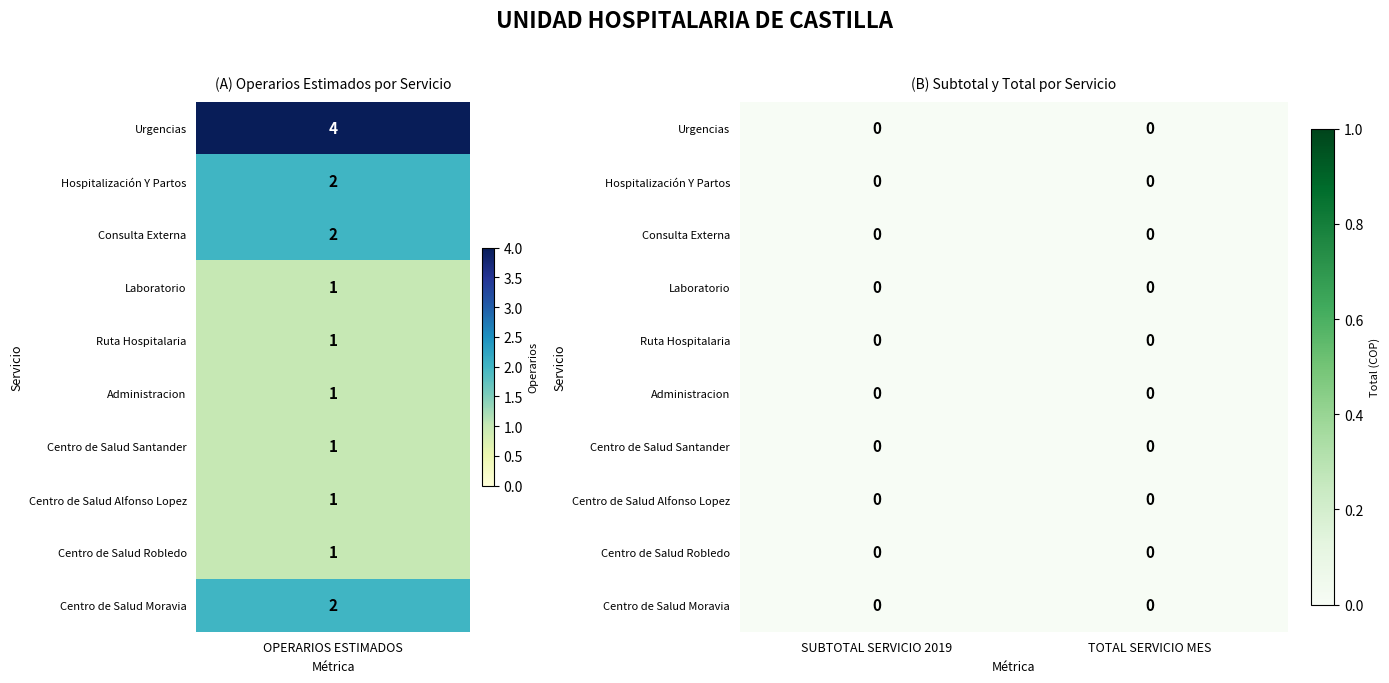

The value of Urgencias at 2 is 0. True or false?

True